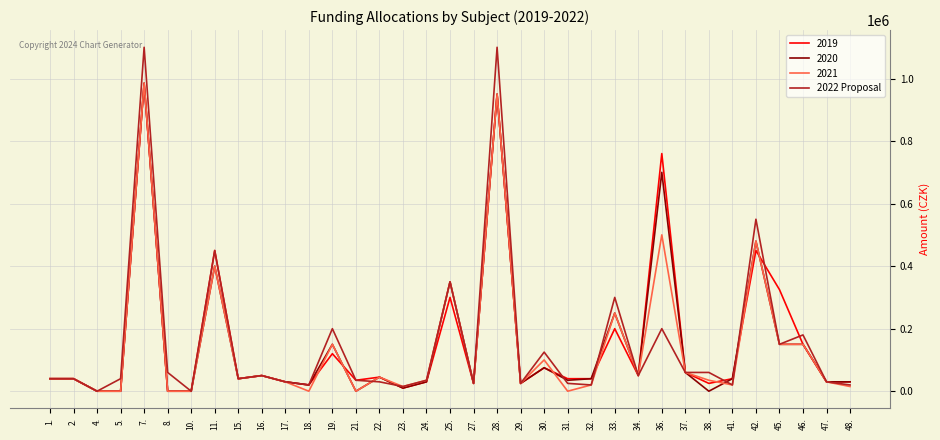

The value of 2019 at 28. is 950000. True or false?

True